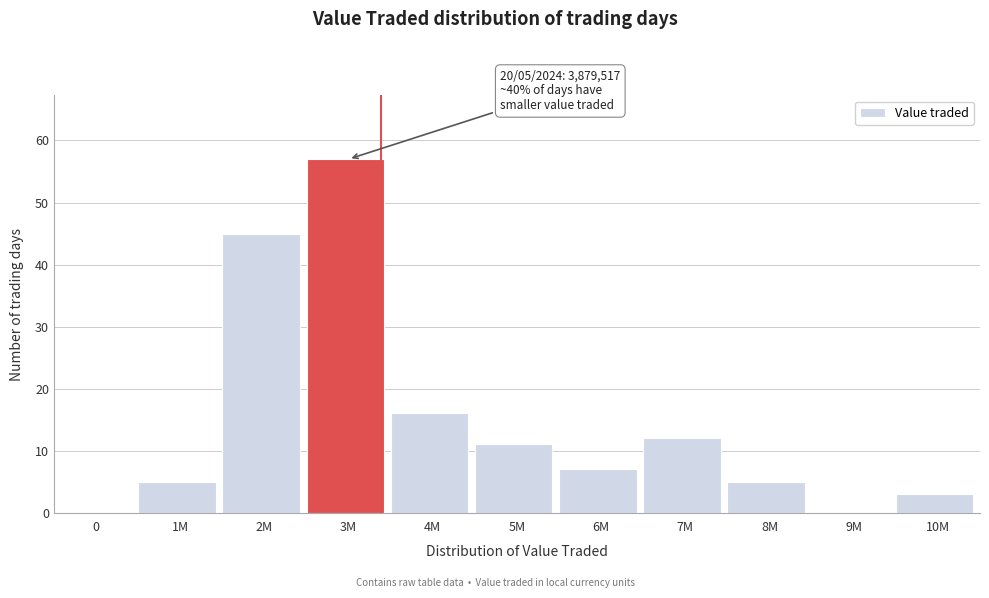

Reading right to left, transcribe all the data shown in this chart.

10M=3	9M=0	8M=5	7M=12	6M=7	5M=11	4M=16	3M=57	2M=45	1M=5	0=0